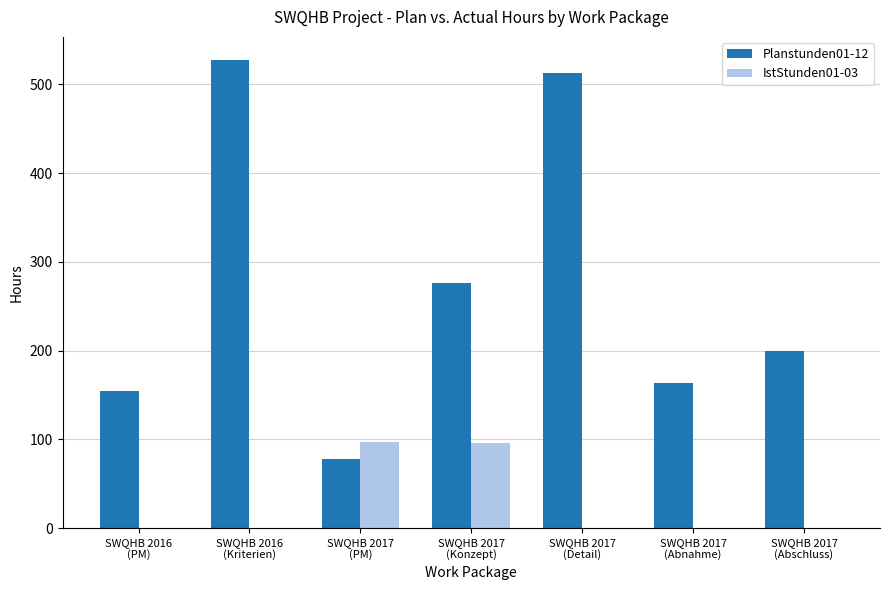

Which series has the largest total across all categories?

Planstunden01-12